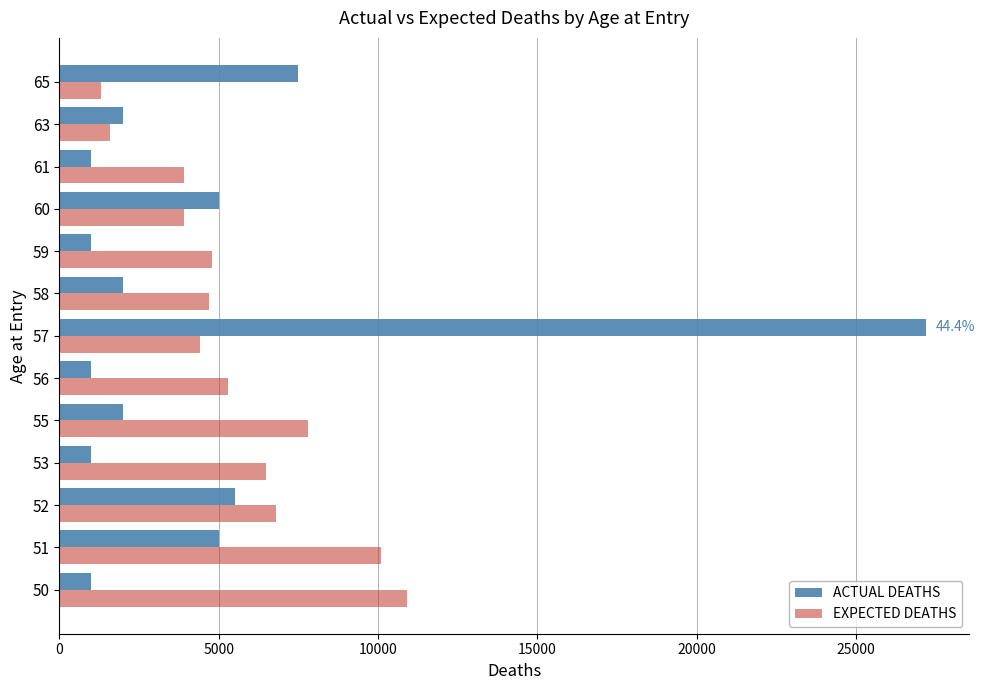

At how many categories does at least one series exceed 16170?

1